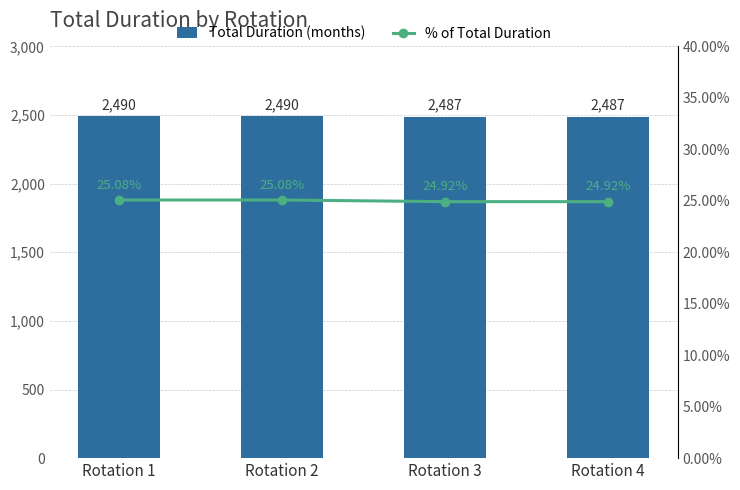

True or false: Total Duration (months) has a value of 2487.0 at Rotation 3.

True